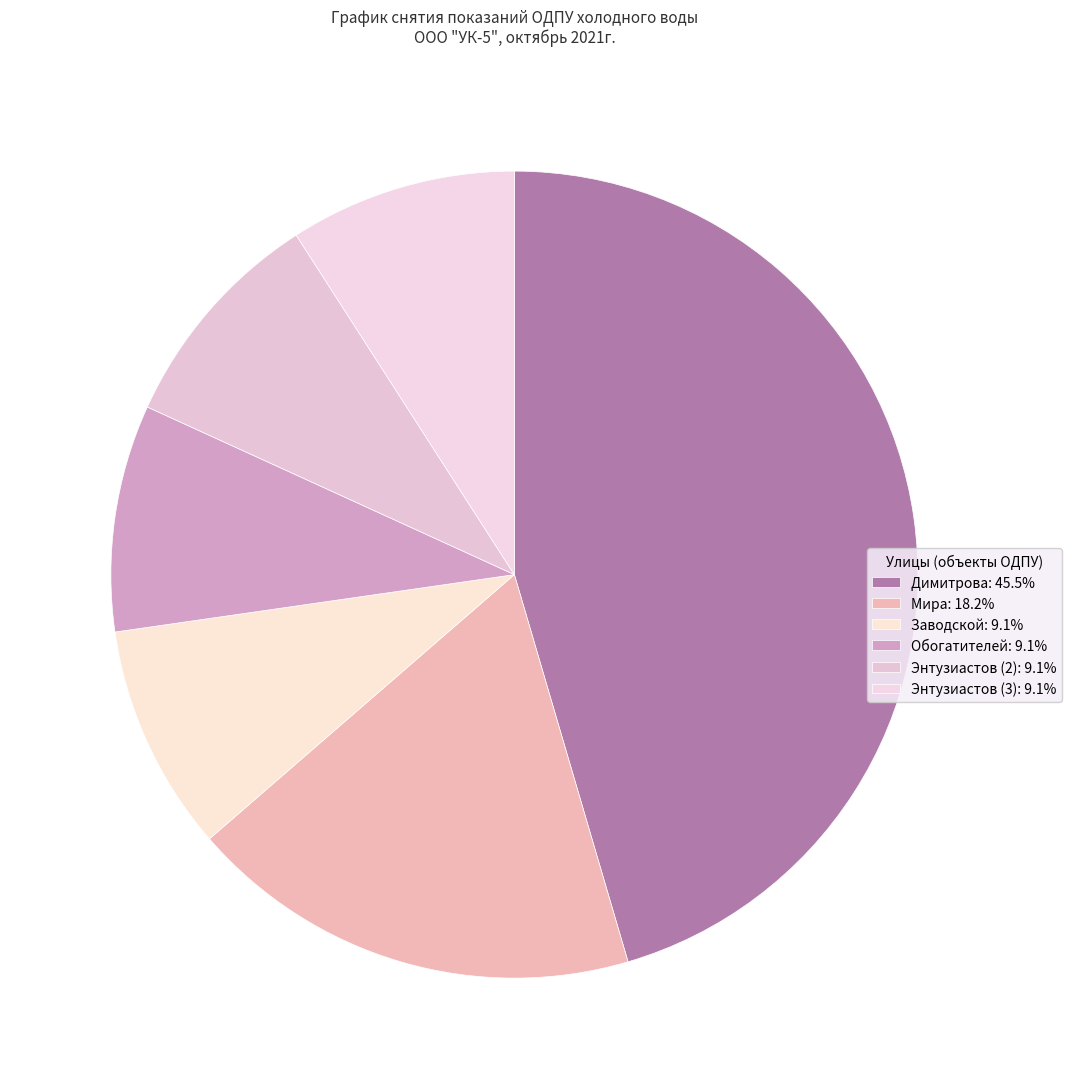

Is there a majority slice in this chart?

No